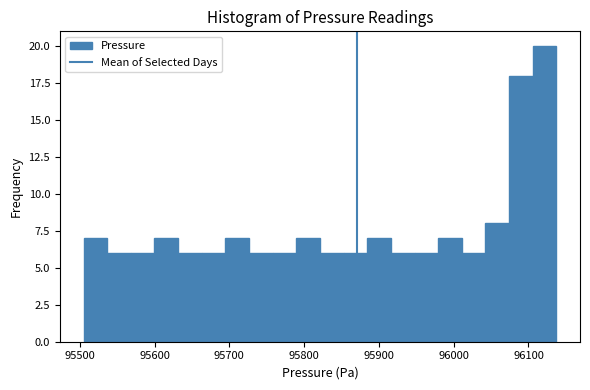

Read against the x-axis, roughly where is the centre of the tallest bar?

96120